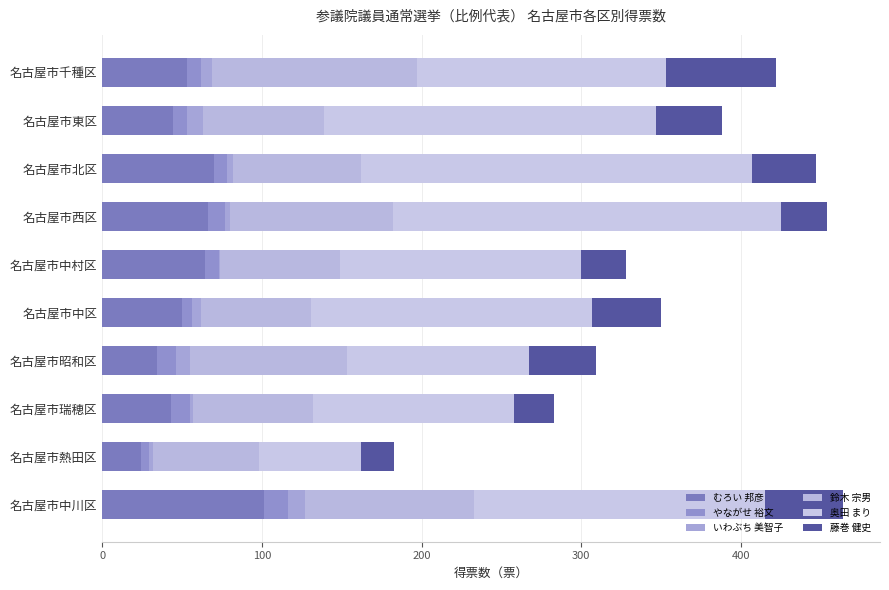

What is the difference between the second highest and second lowest values in the 奥田 まり series?

129